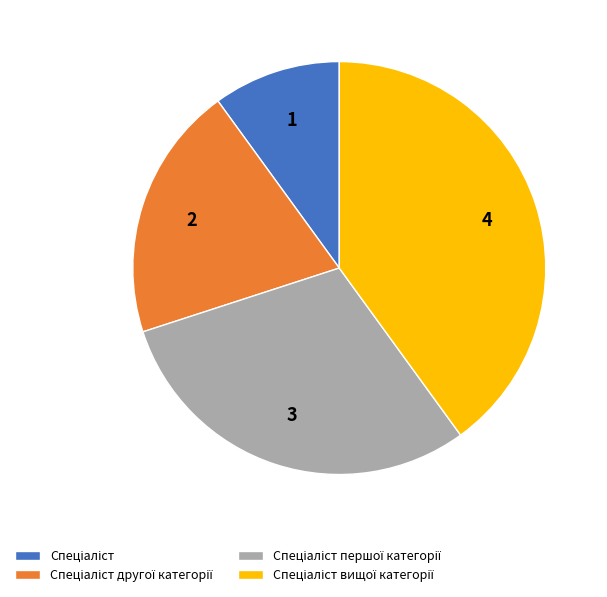

Does any single category account for the majority?

No